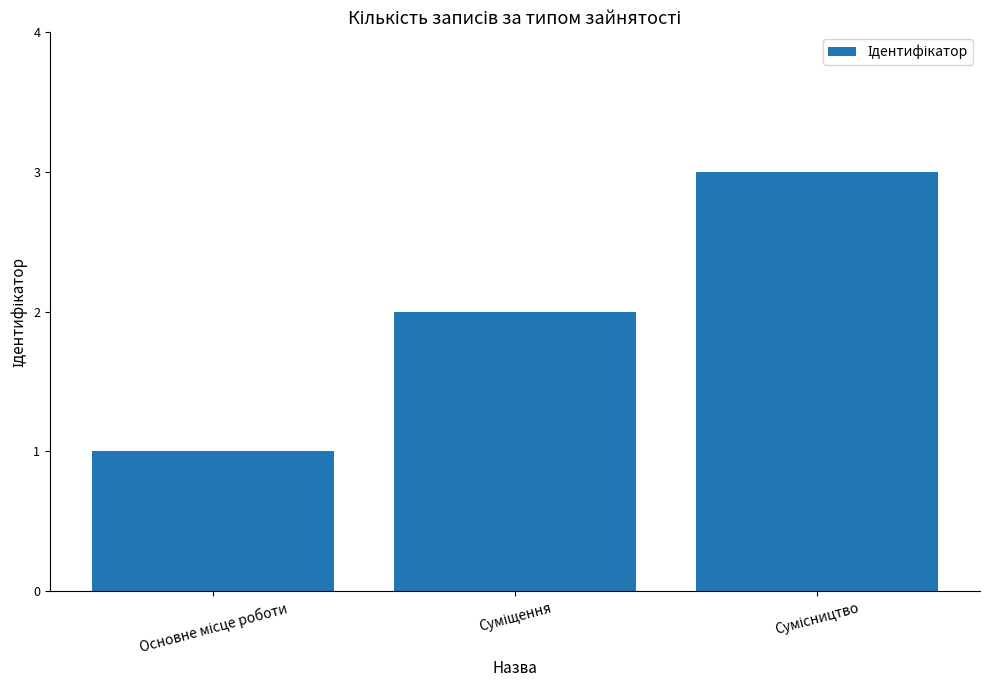

What is the greatest value displayed?

3